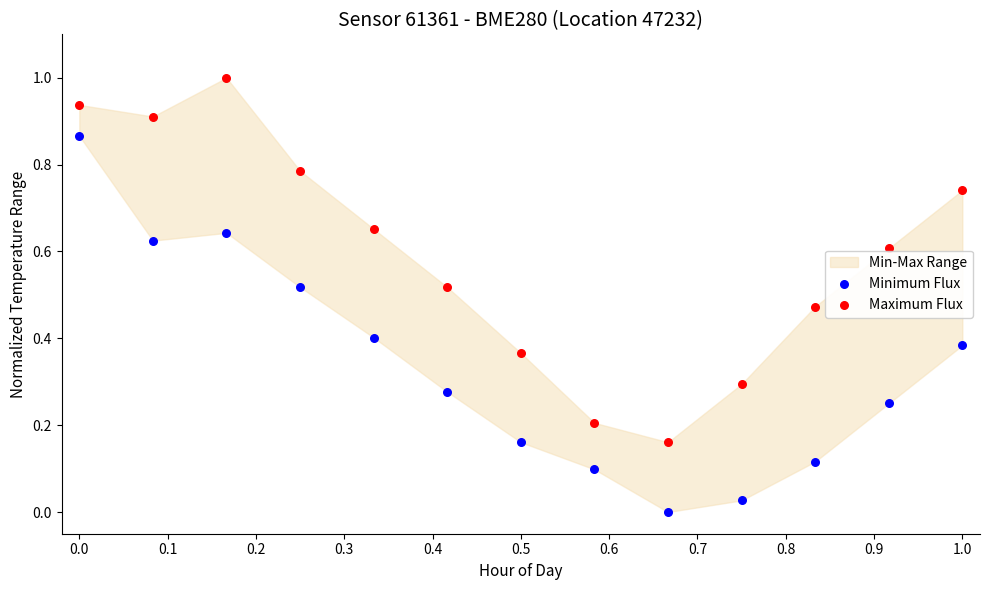

Which series reaches the maximum Y coordinate?

Maximum Flux